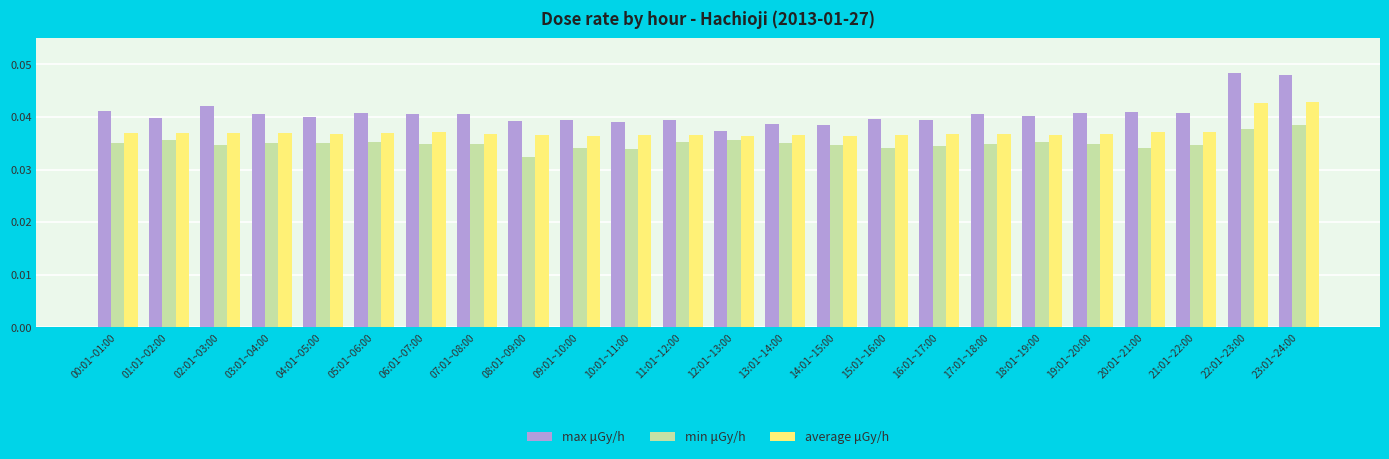

How many groups of bars are there?

24